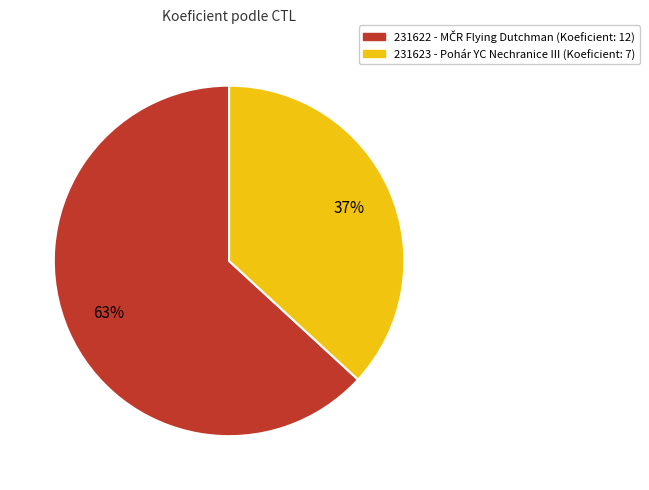

To the nearest percent, what percentage of the pie is 231622?

63%